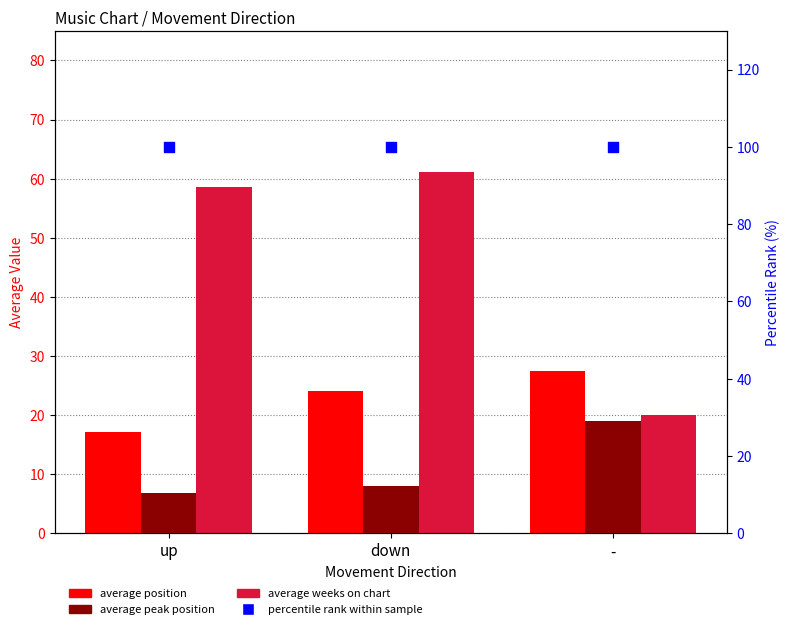

Which series has the largest total across all categories?

percentile rank within sample